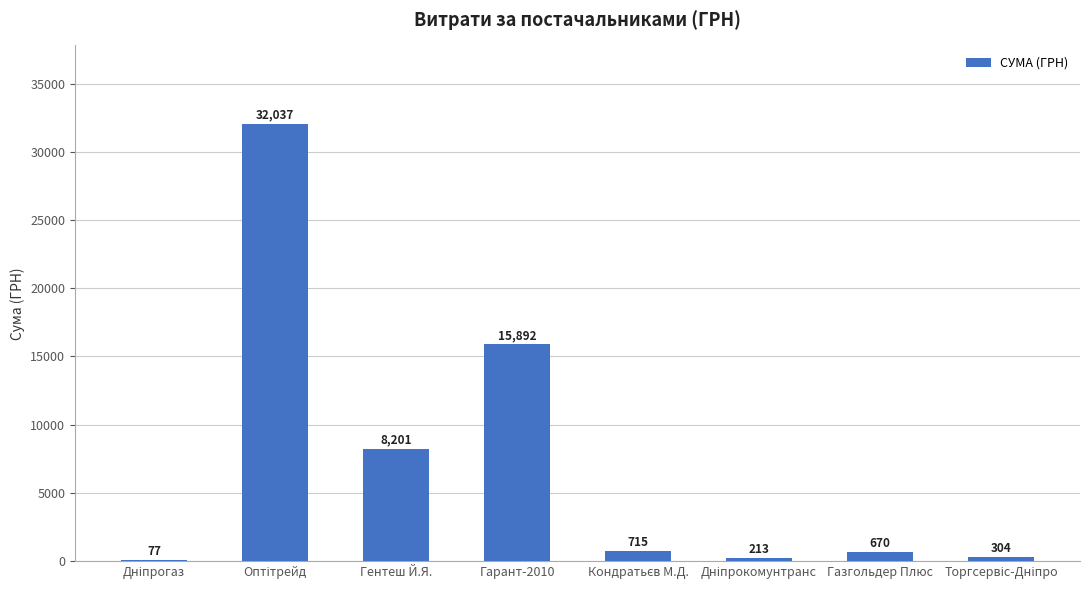

What is the sum of all values?

58109.0